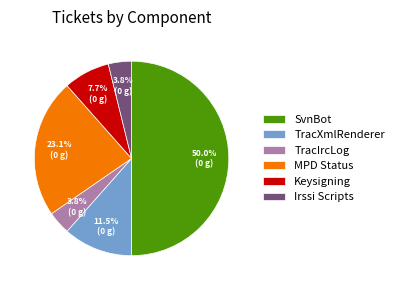

Between MPD Status and SvnBot, which is larger?

SvnBot